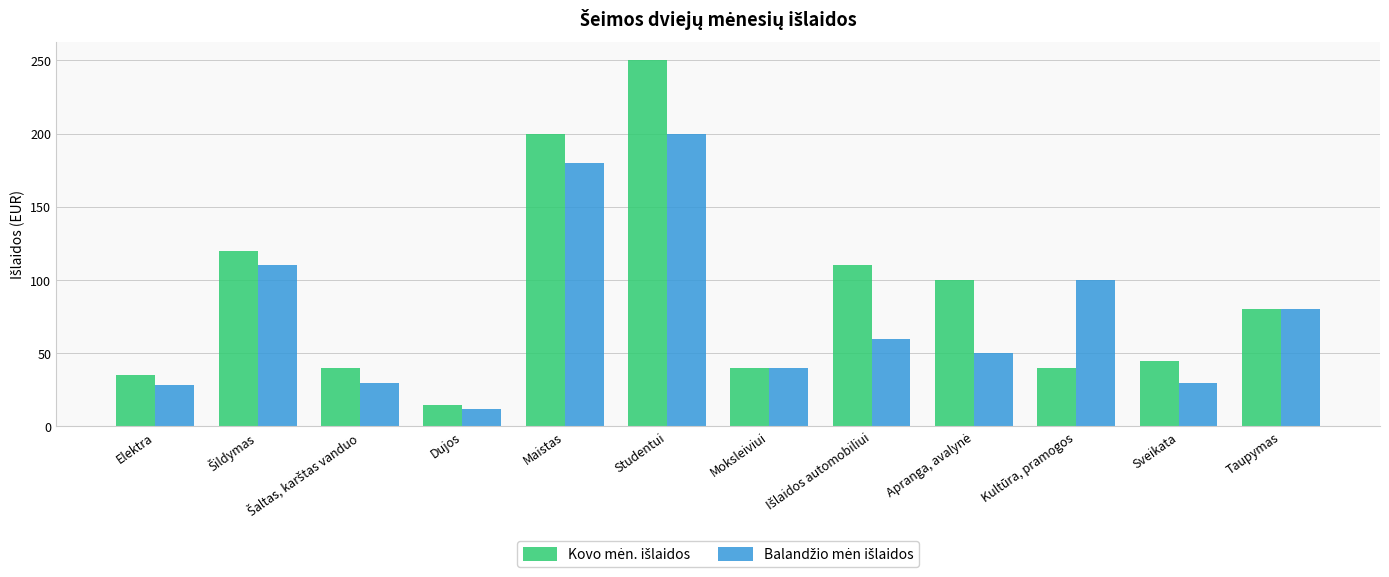

At which category is the sum across all series the highest?

Studentui